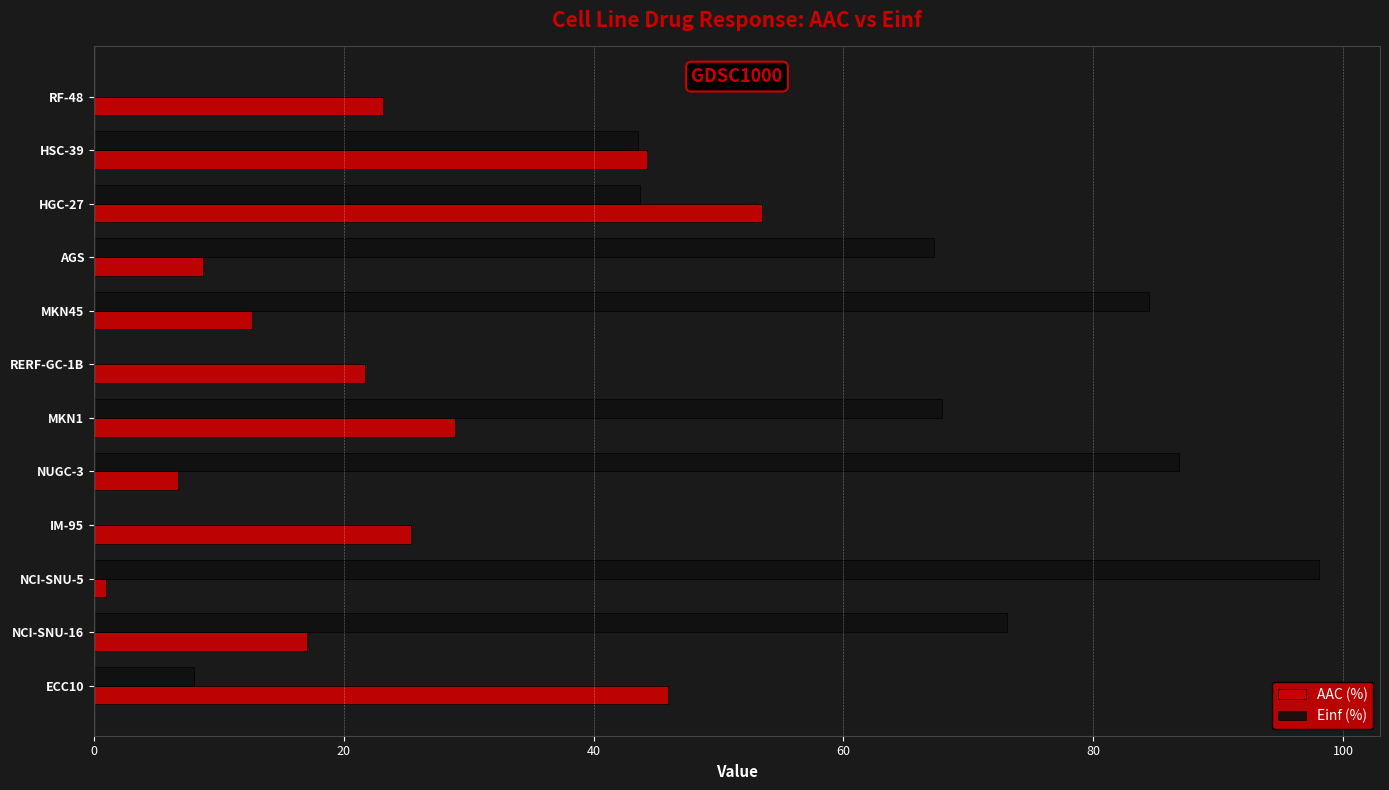

Is the value of Einf (%) at AGS greater than the value of AAC (%) at HSC-39?

Yes